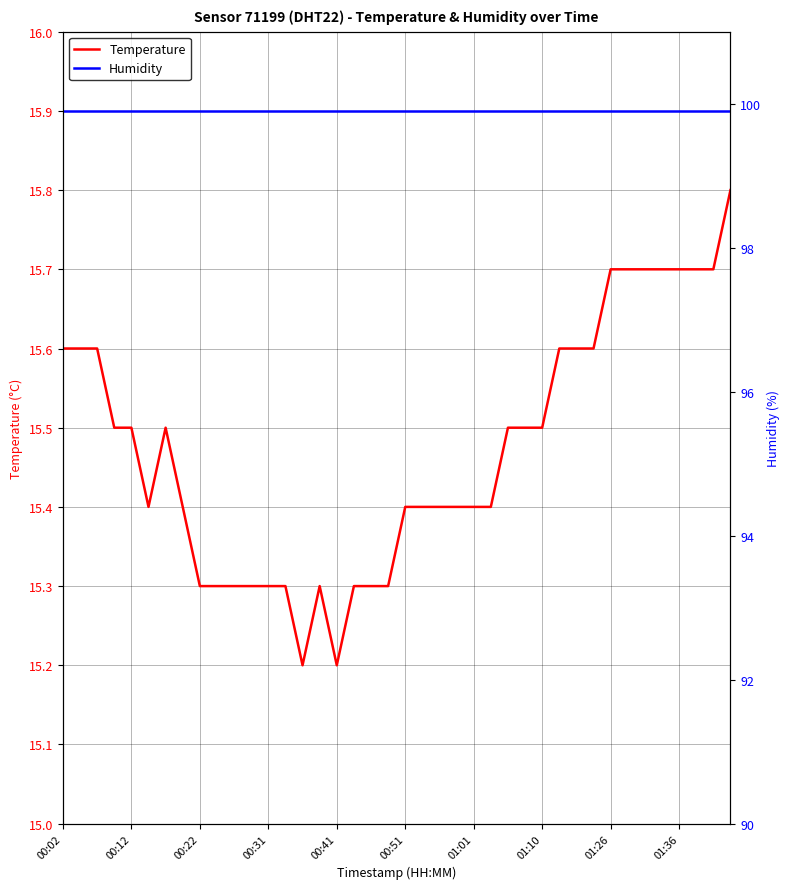

Which series has the widest spread of values?

Temperature